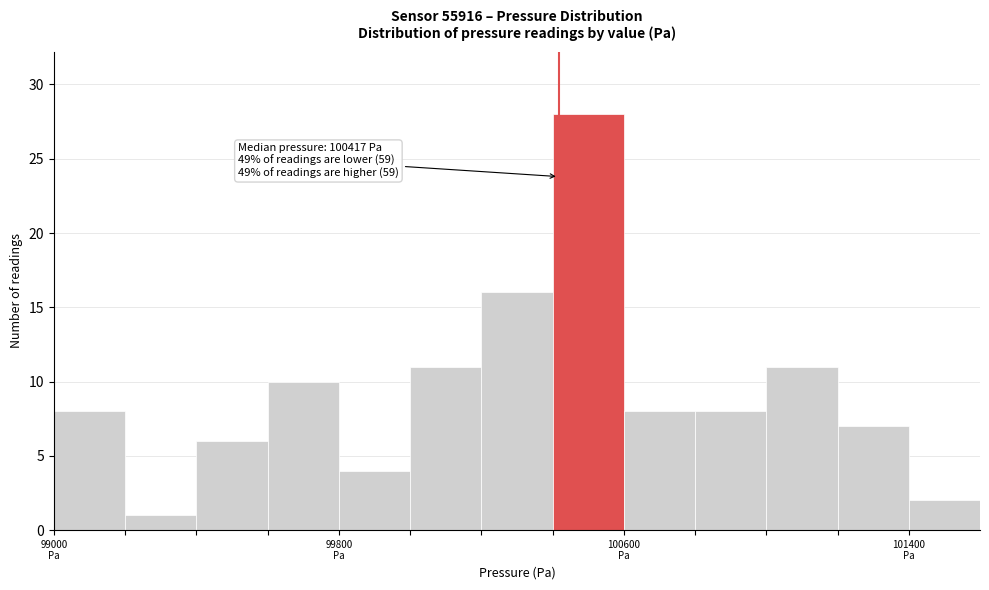

Read against the x-axis, roughly where is the centre of the tallest bar?

100500